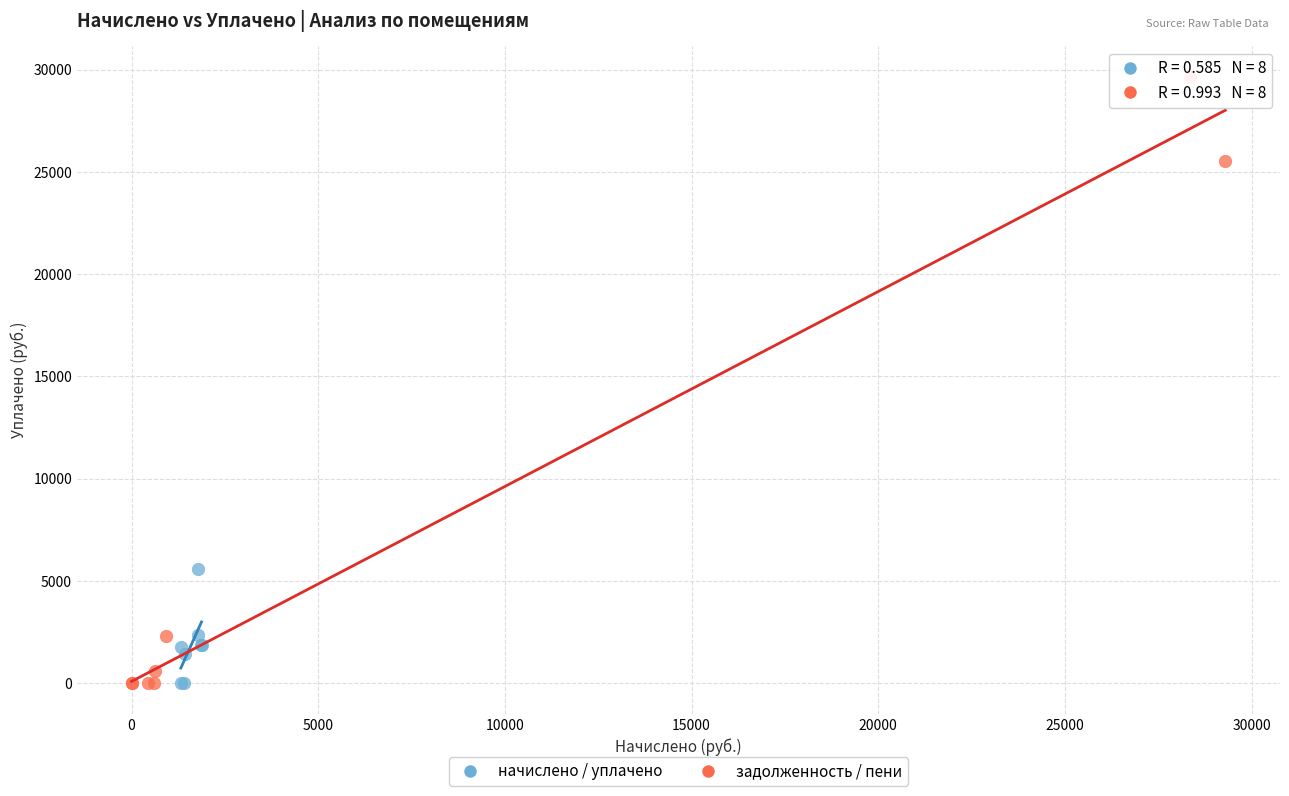

Which series reaches the maximum Y coordinate?

задолженность / пени